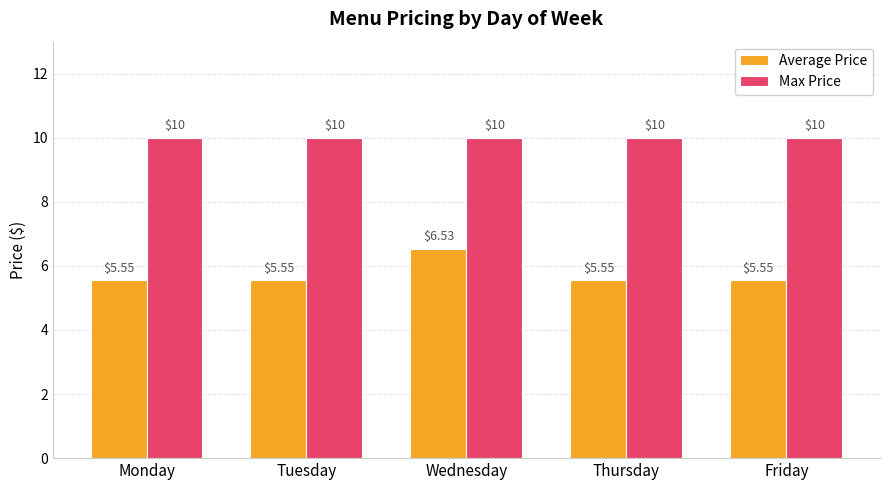

Which category has the highest value in the Average Price series?

Wednesday